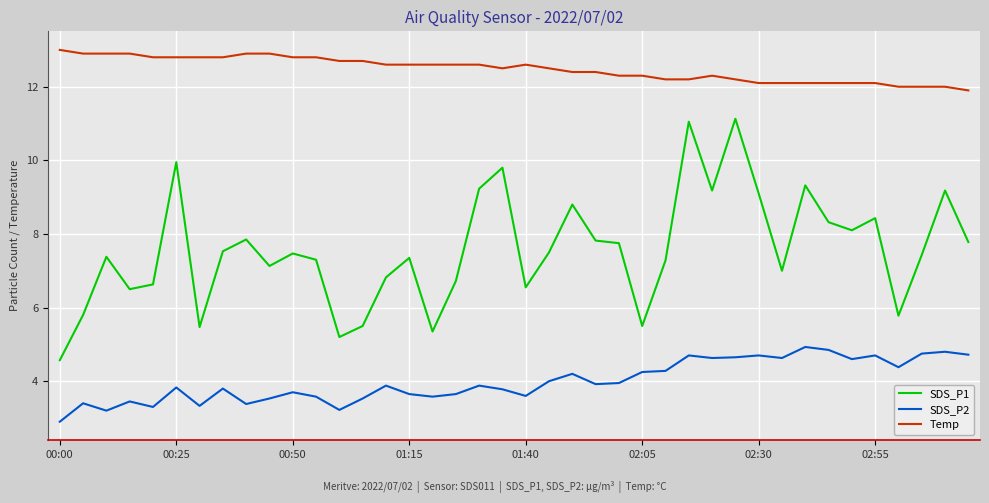

Which series has the largest range (max minus min)?

SDS_P1